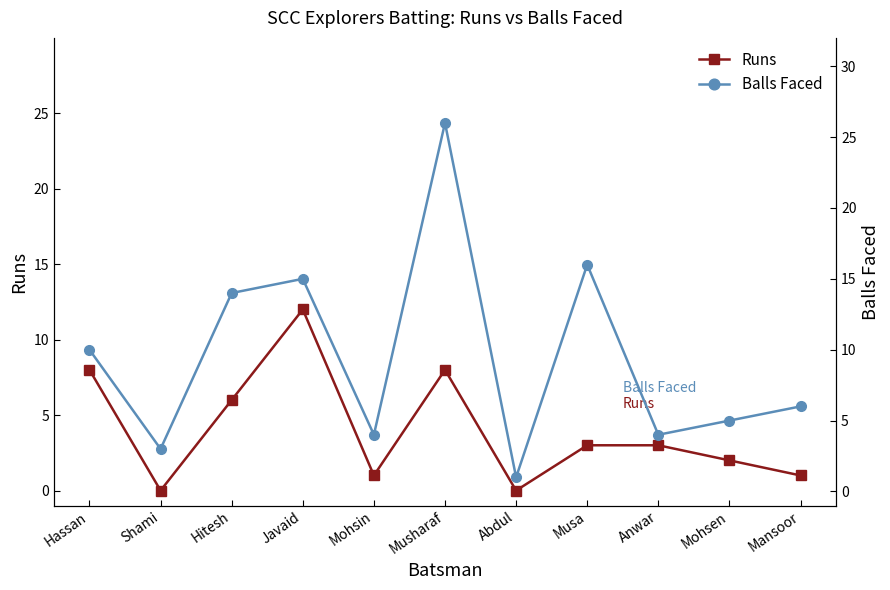

At which label is Balls Faced closest to 13?

Hitesh